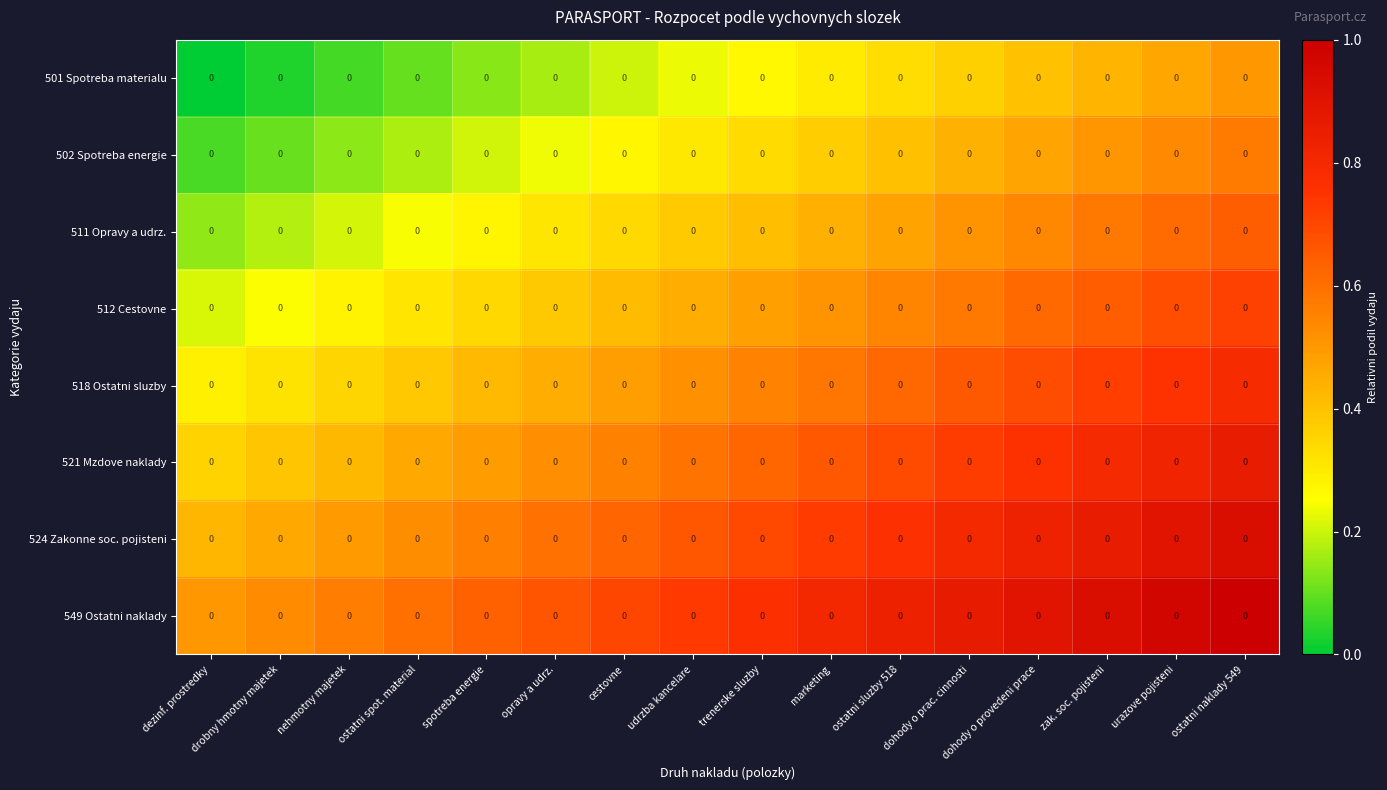

At which category is the sum across all series the highest?

ostatni naklady 549